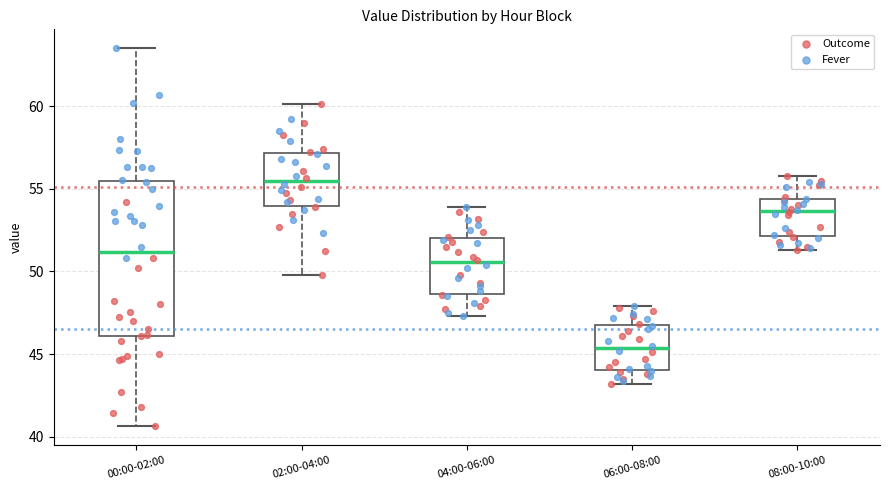

Which box's median line is the highest?

02:00-04:00